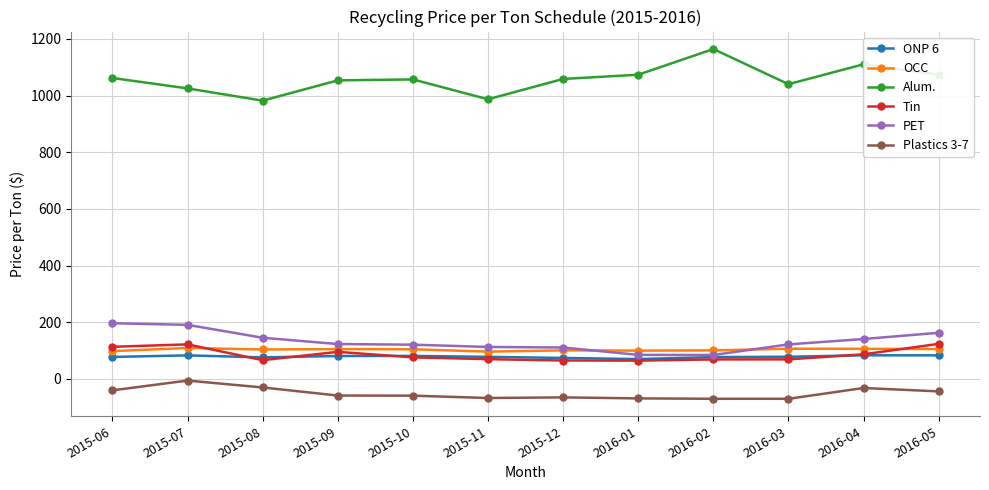

What is the label of the 7th point from the left?

2015-12